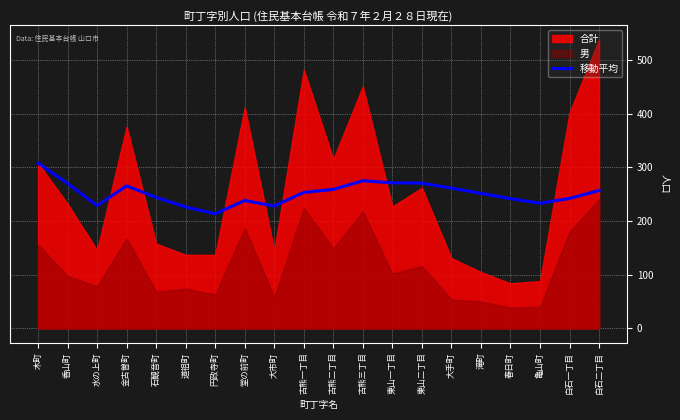

What is the label of the 9th point from the left?

大市町